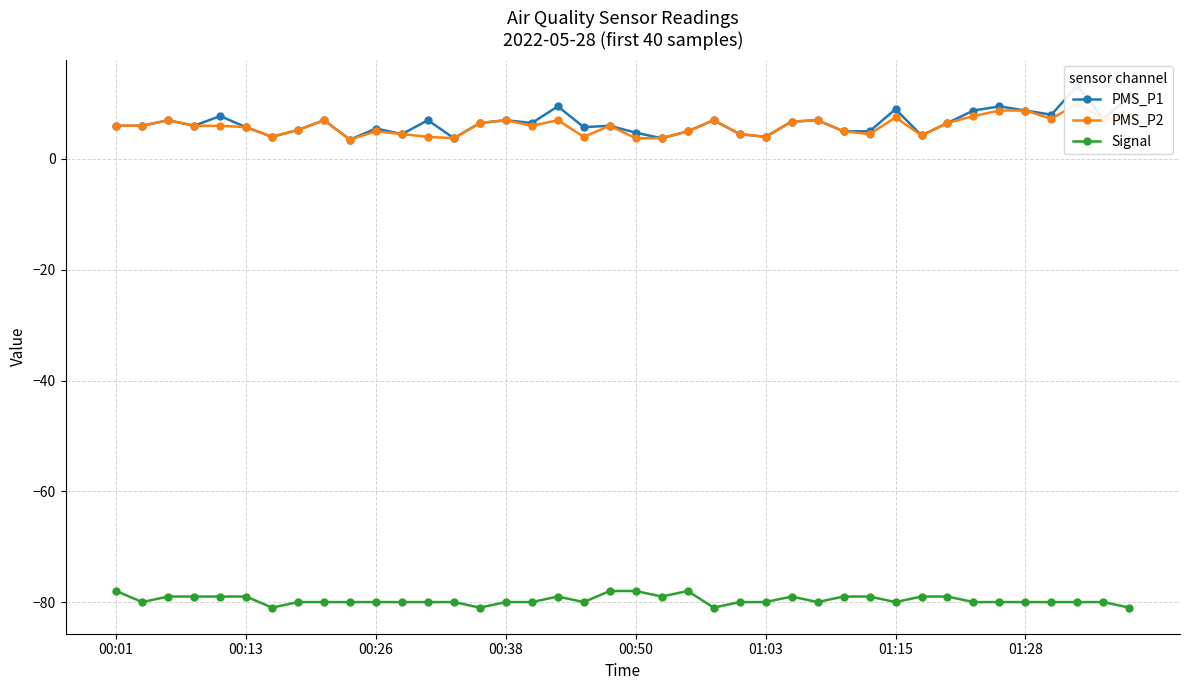

Is it true that Signal equals -80 at 00:38?

True